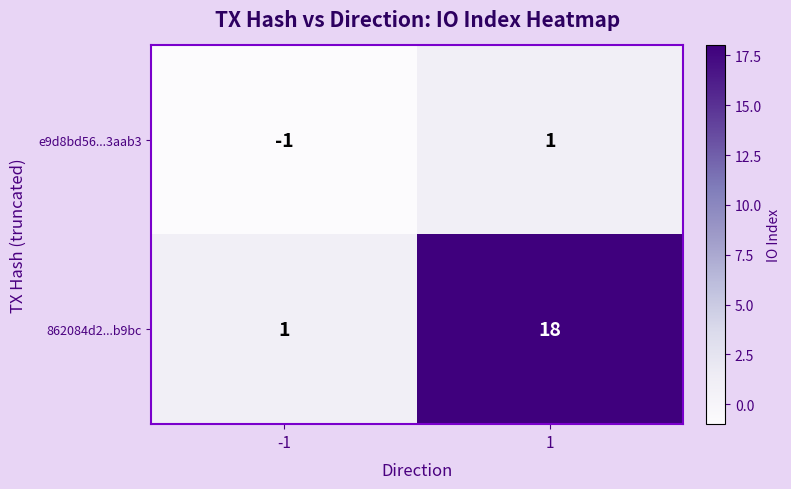

What is the difference between the highest and lowest values at -1?

2